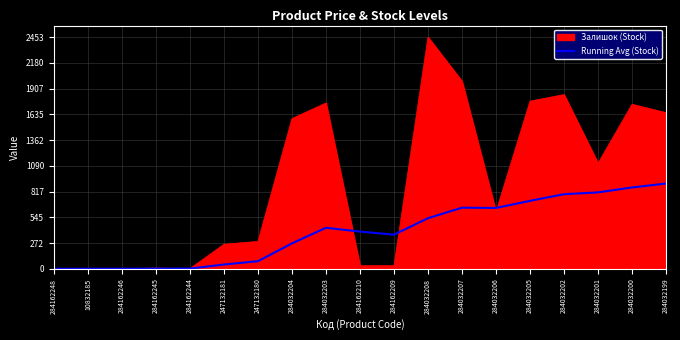

True or false: Залишок (Stock) has a value of 1986.0 at 284032207.

True